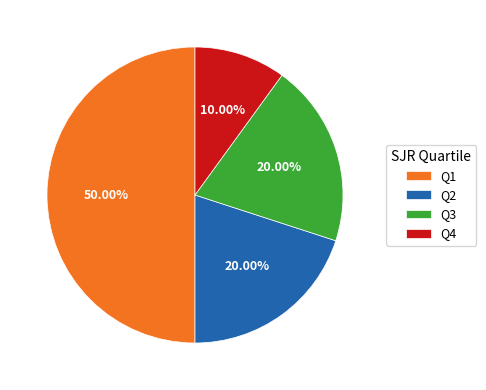

Which has a higher value, Q1 or Q3?

Q1